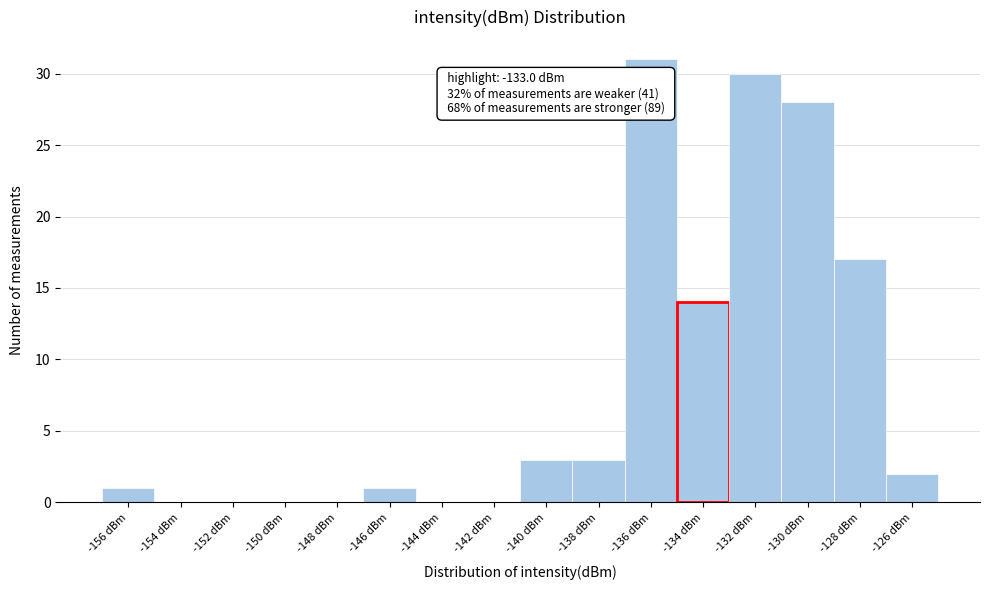

Reading left to right, extract all data points from this chart.

-156 dBm=1	-154 dBm=0	-152 dBm=0	-150 dBm=0	-148 dBm=0	-146 dBm=1	-144 dBm=0	-142 dBm=0	-140 dBm=3	-138 dBm=3	-136 dBm=31	-134 dBm=14	-132 dBm=30	-130 dBm=28	-128 dBm=17	-126 dBm=2